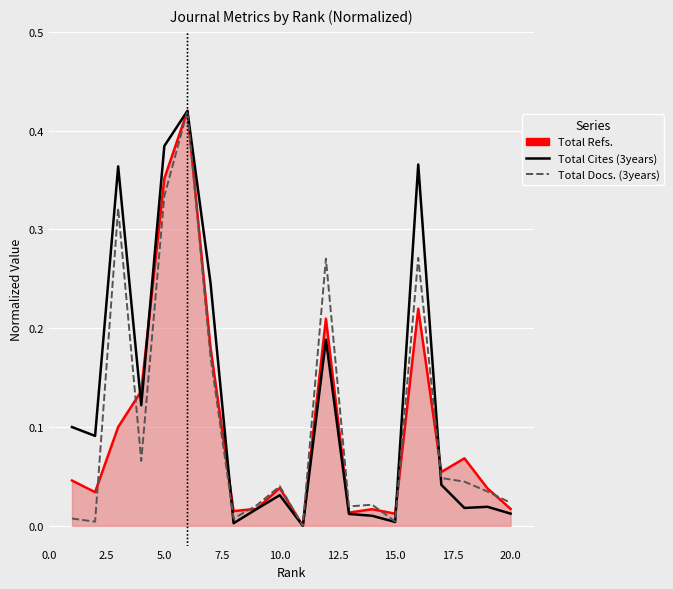

List the series in order of their overall mean, lowest first.

Total Refs., Total Docs. (3years), Total Cites (3years)